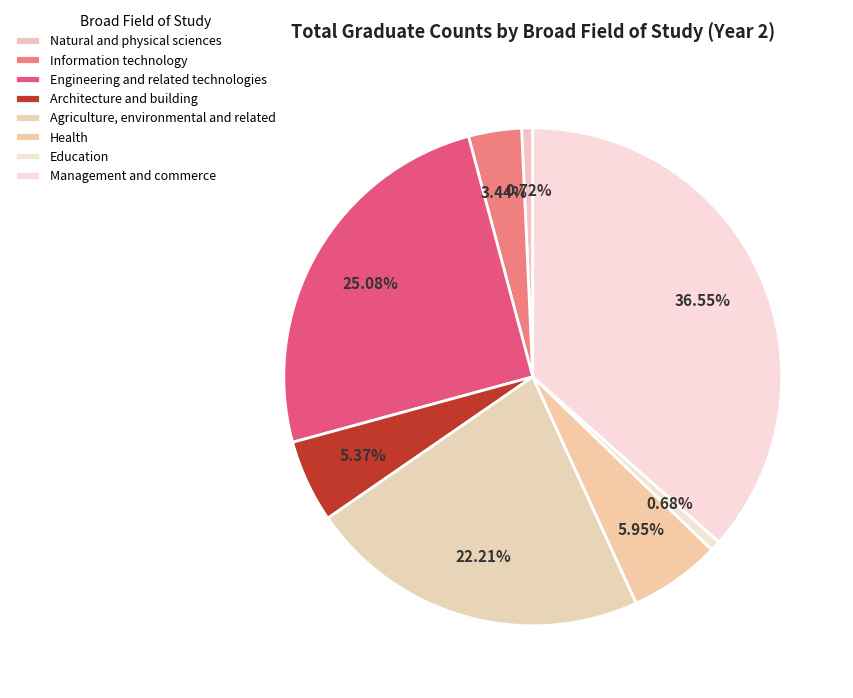

Rank the categories by value from lowest to highest.

Education, Natural and physical sciences, Information technology, Architecture and building, Health, Agriculture, environmental and related, Engineering and related technologies, Management and commerce